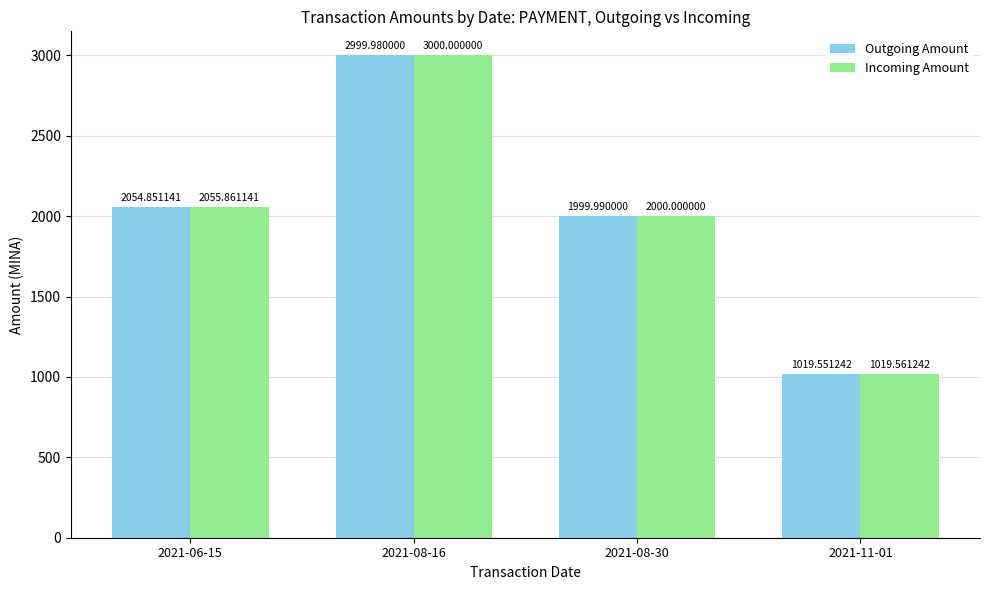

Which series has the largest total across all categories?

Incoming Amount